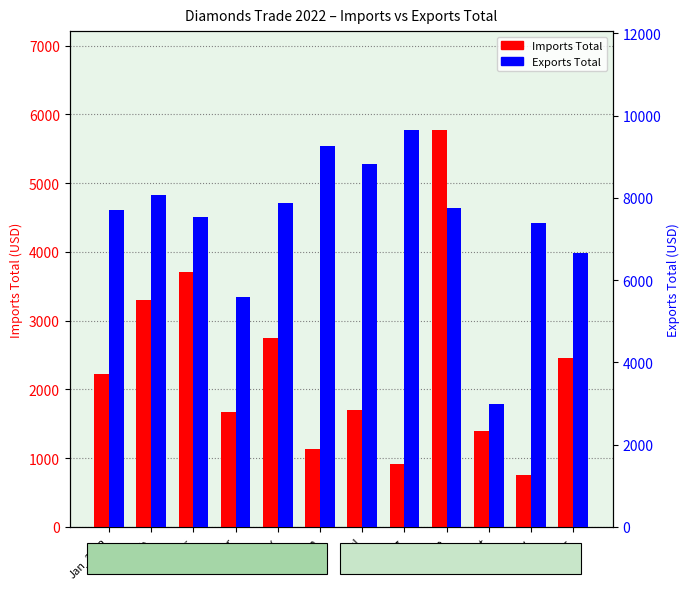

How many data points in Imports Total are above 2225?

6